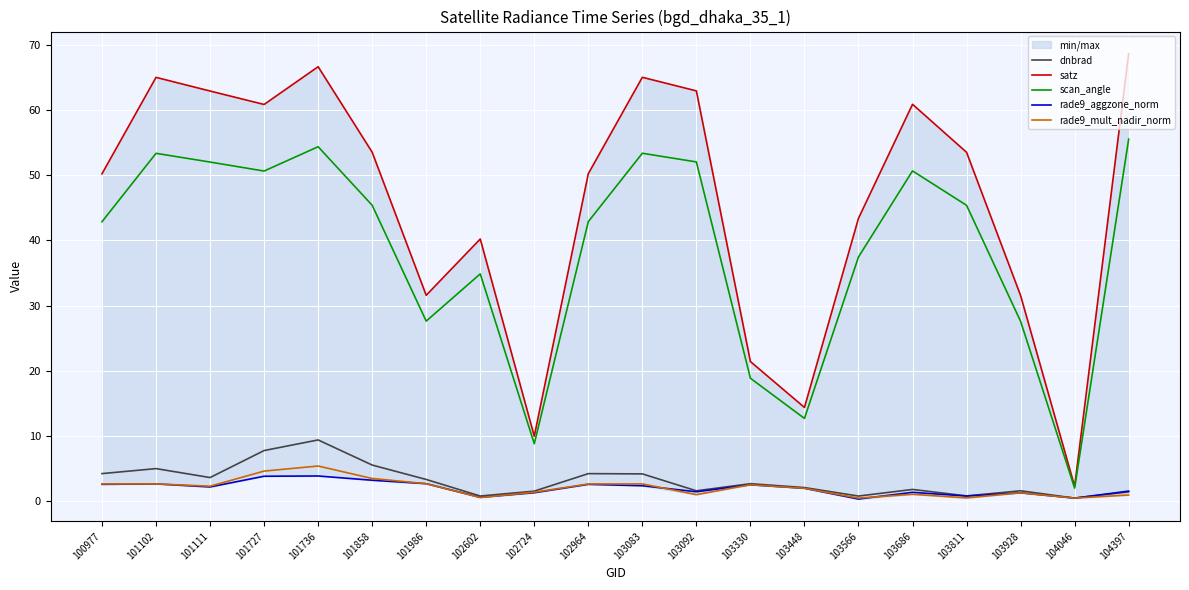

True or false: rade9_mult_nadir_norm and scan_angle intersect in this chart.

False